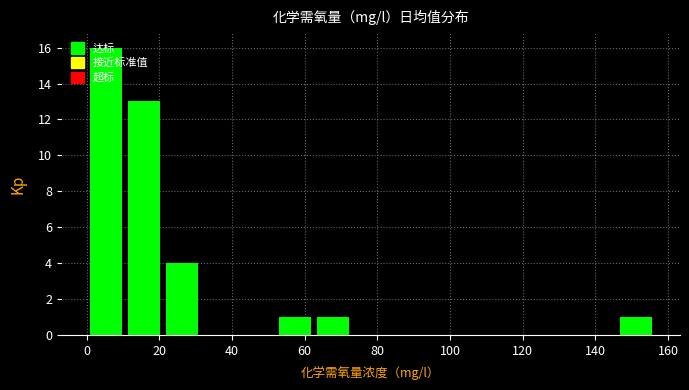

Reading left to right, list every bar in this chart as the range it spans on the x-axis followed by its height. Neither the bar edges nor the heights are printed on the chart, so give them approximately, as read against the axes.

0 to 10: 16
10 to 20: 13
20 to 32: 4
32 to 42: 0
42 to 52: 0
52 to 62: 1
62 to 72: 1
72 to 84: 0
84 to 94: 0
94 to 104: 0
104 to 114: 0
114 to 126: 0
126 to 136: 0
136 to 146: 0
146 to 156: 1